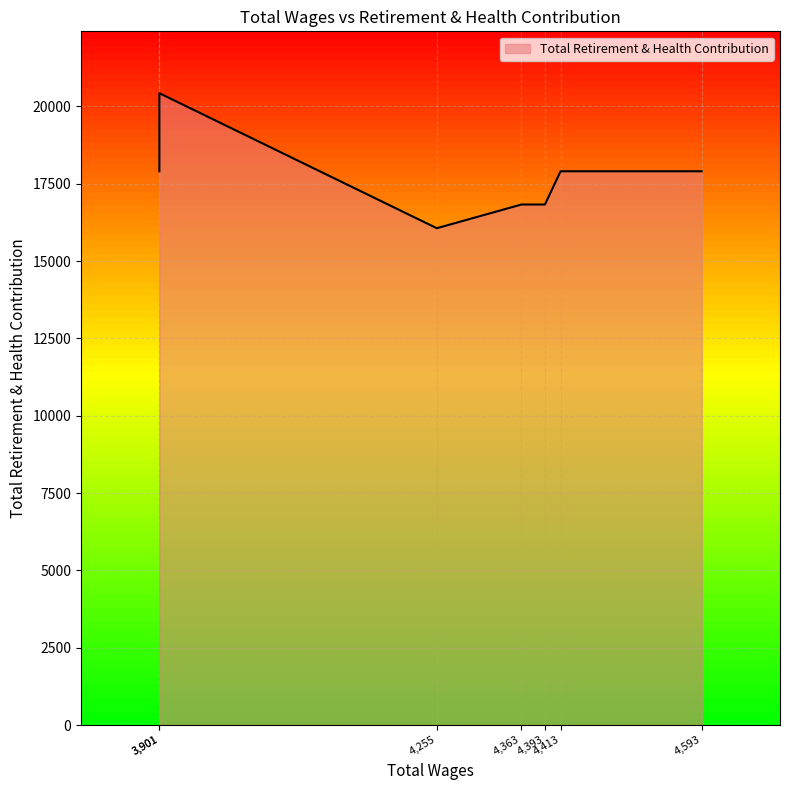

Between 4413.0 and 4363.0, which is larger?

4413.0